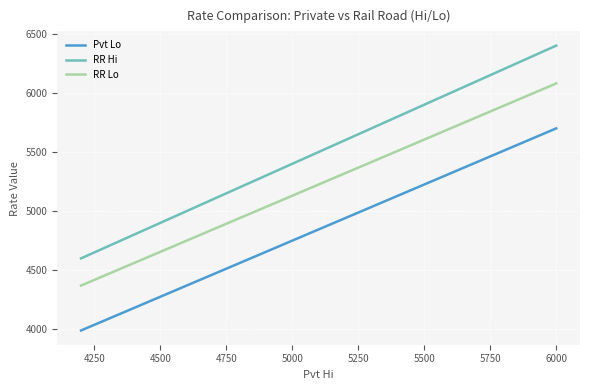

Which series has the widest spread of values?

RR Hi